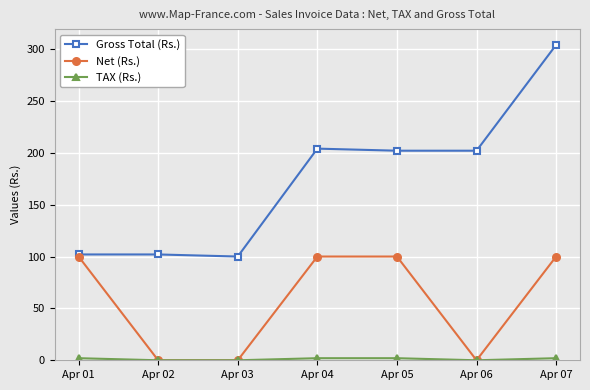

What is the highest value of the Gross Total (Rs.) series?

304